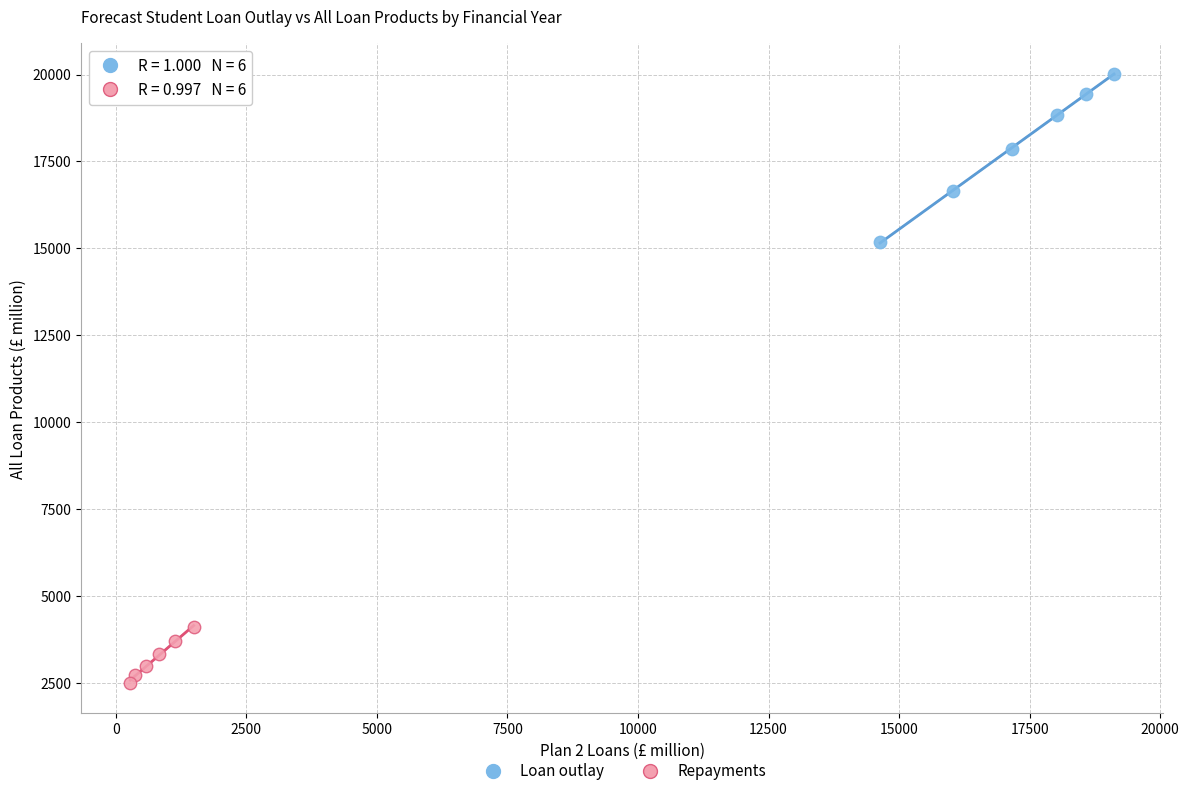

Which series has the widest spread of Y values?

Loan outlay